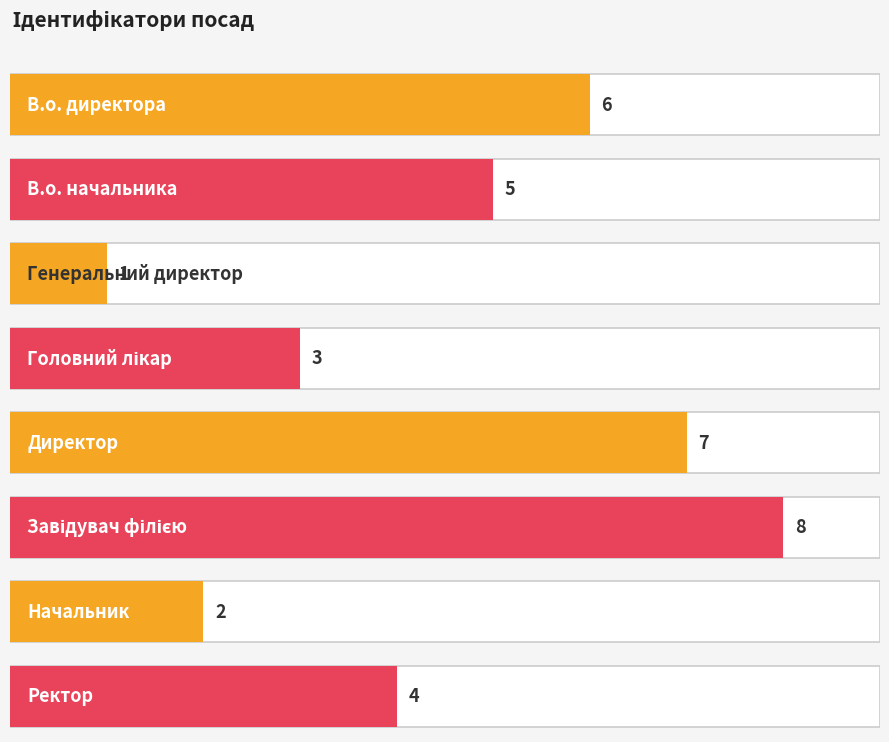

What is the approximate value at В.о. начальника?

5